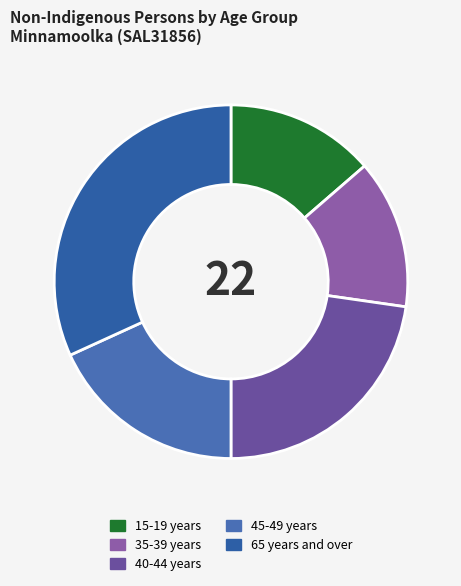

Does any single category account for the majority?

No